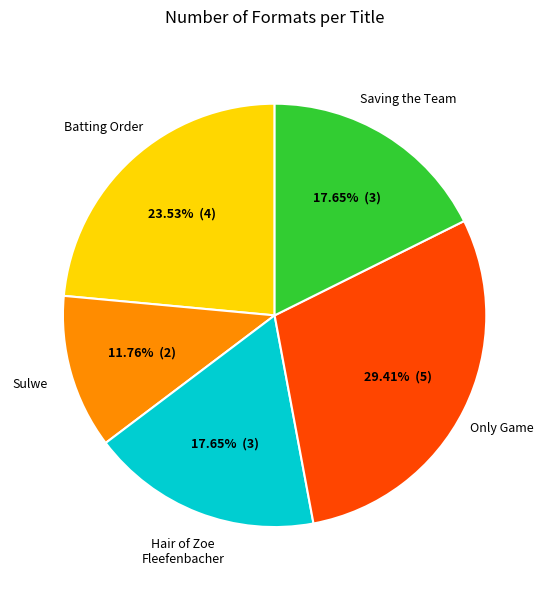

Is there any slice that represents more than half of the pie?

No